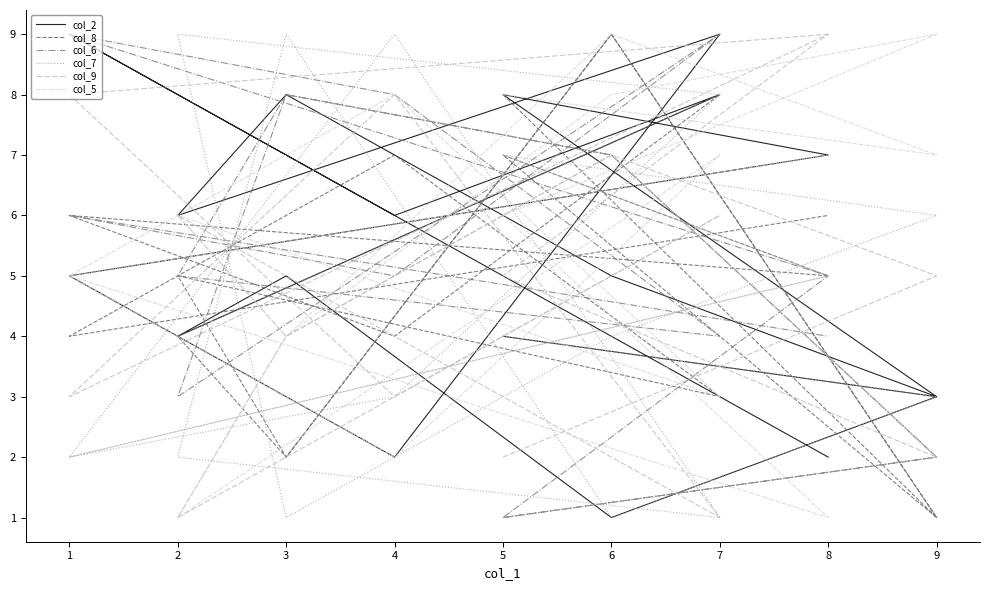

In col_2, how many points are higher than both neighbors (excluding endpoints)?

6